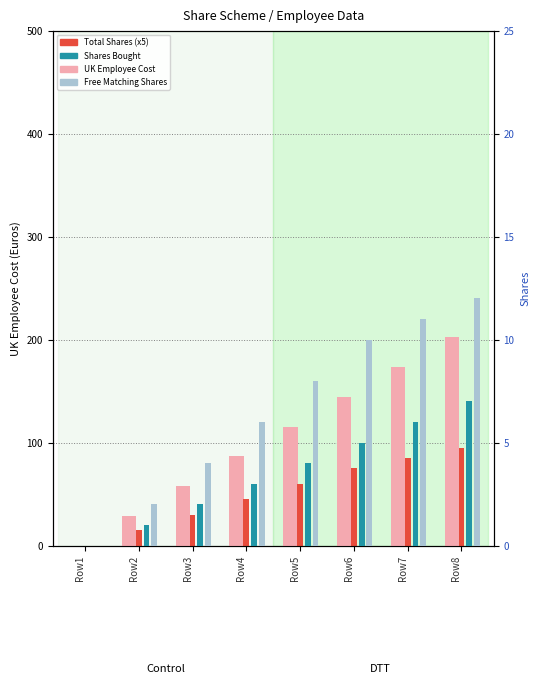

How many bars are there in total?

32